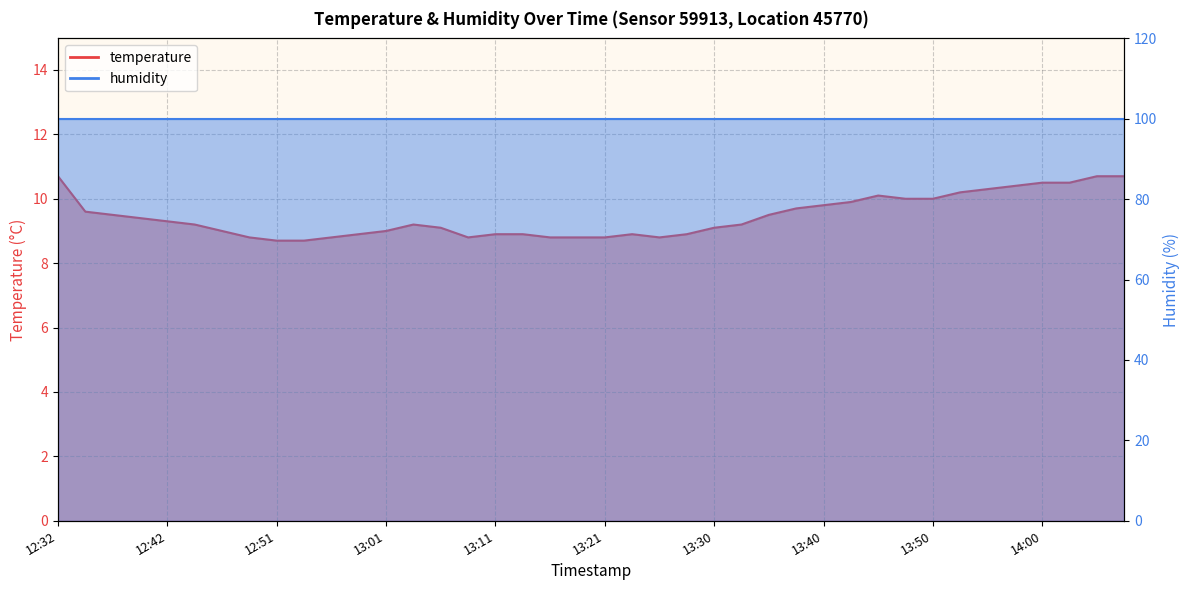

Reading right to left, extract all data points from this chart.

14:07=10.7	14:05=10.7	14:02=10.5	14:00=10.5	13:58=10.4	13:55=10.3	13:53=10.2	13:50=10.0	13:48=10.0	13:45=10.1	13:43=9.9	13:40=9.8	13:38=9.7	13:35=9.5	13:33=9.2	13:30=9.1	13:28=8.9	13:26=8.8	13:23=8.9	13:21=8.8	13:18=8.8	13:16=8.8	13:13=8.9	13:11=8.9	13:09=8.8	13:06=9.1	13:04=9.2	13:01=9.0	12:59=8.9	12:56=8.8	12:54=8.7	12:51=8.7	12:49=8.8	12:47=9.0	12:44=9.2	12:42=9.3	12:39=9.4	12:37=9.5	12:34=9.6	12:32=10.7